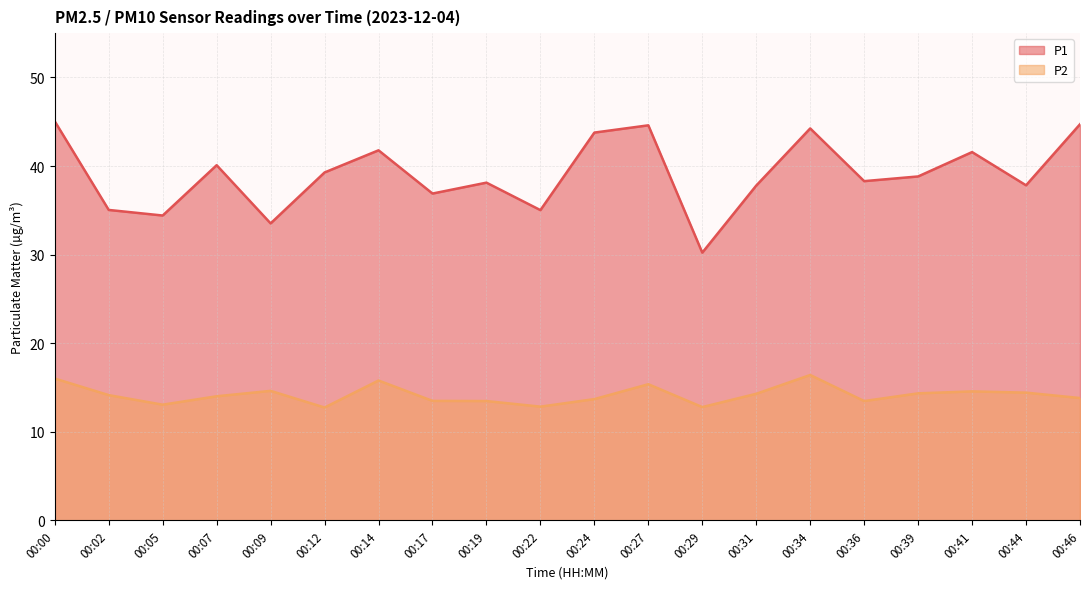

What are all the series names shown in the legend?

P1, P2